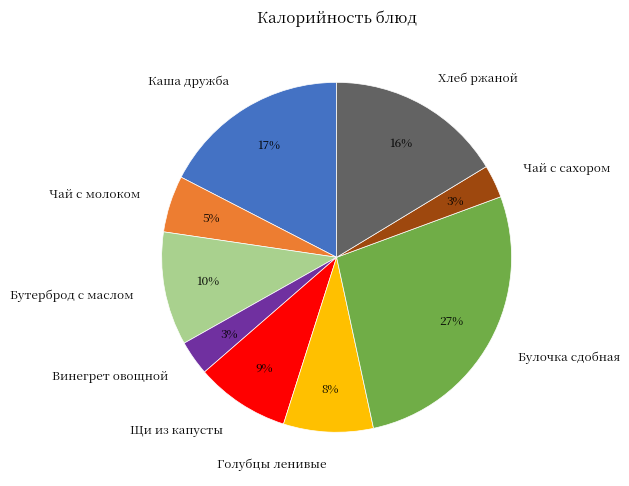

Which category has the biggest portion of the pie?

Булочка сдобная